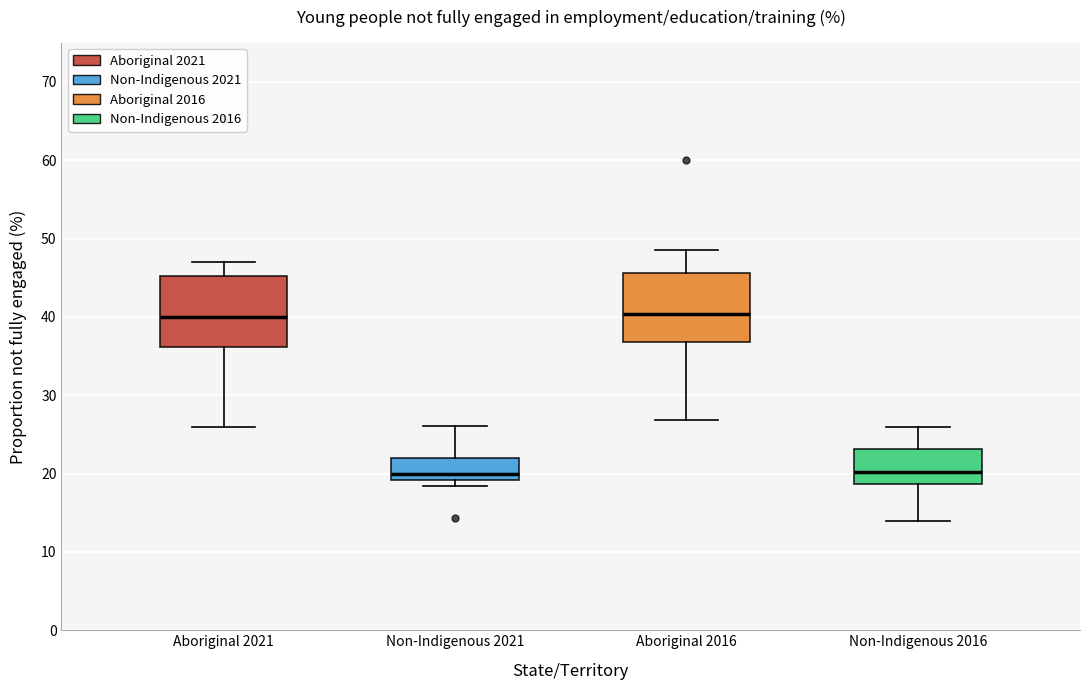

Reading left to right, transcribe this box plot: for each box, give where its median line is, the range the box spans, and where its two whiskers end, as read against the y-axis. The values are not printed on the chart, so give them approximately, as read against the axis.

Aboriginal 2021: median 40, box 36 to 45, whiskers 26 to 47
Non-Indigenous 2021: median 20, box 19 to 22, whiskers 18 to 26
Aboriginal 2016: median 40, box 37 to 46, whiskers 27 to 49
Non-Indigenous 2016: median 20, box 19 to 23, whiskers 14 to 26